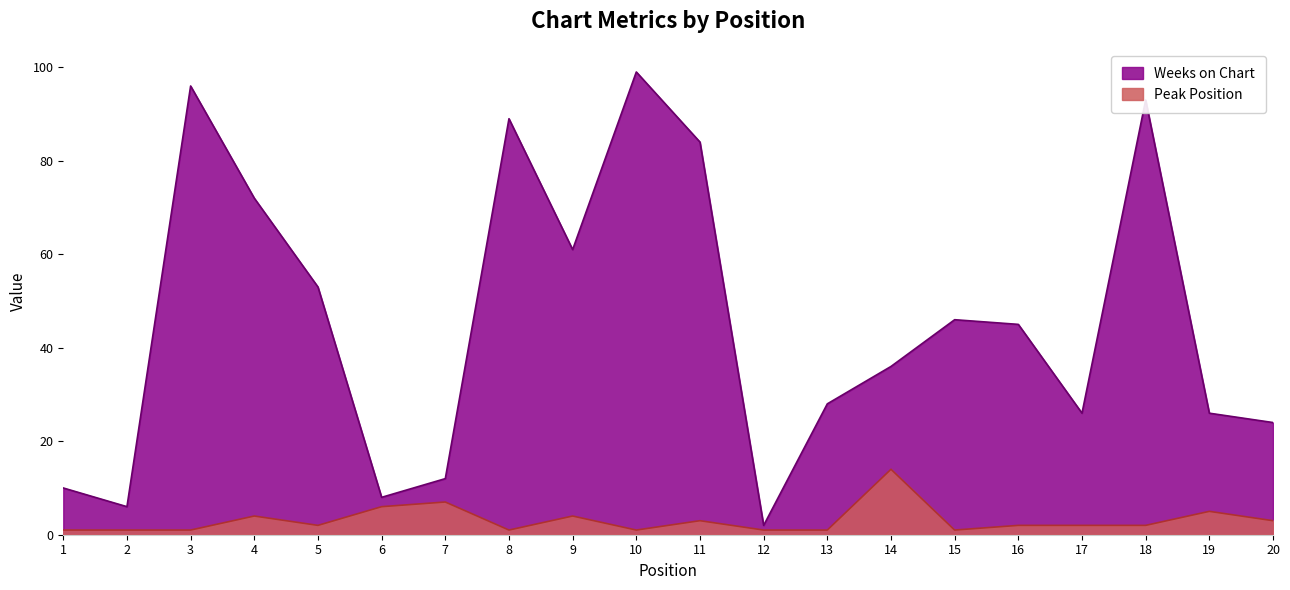

What is the difference between the highest and lowest values at 8?

88